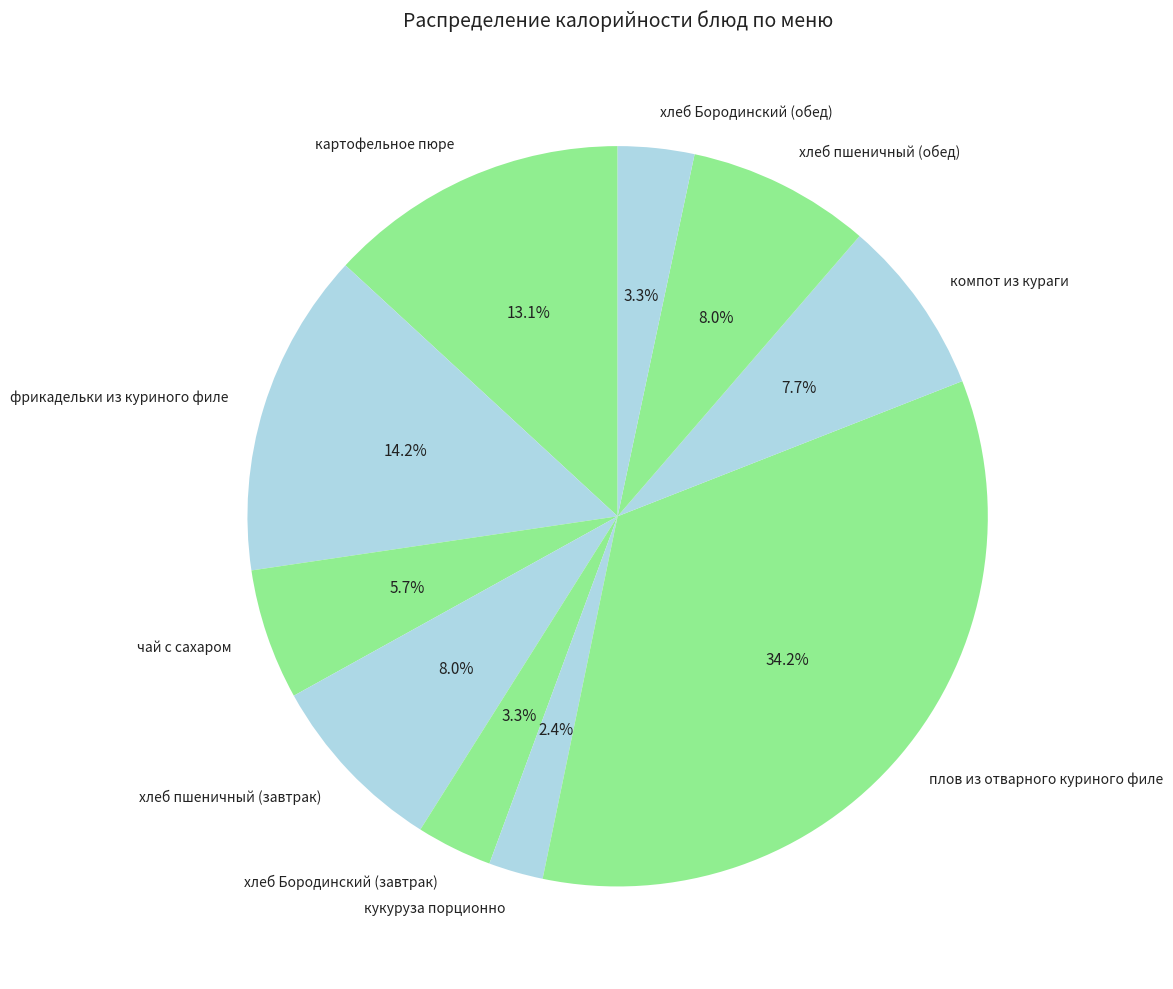

Is there a majority slice in this chart?

No